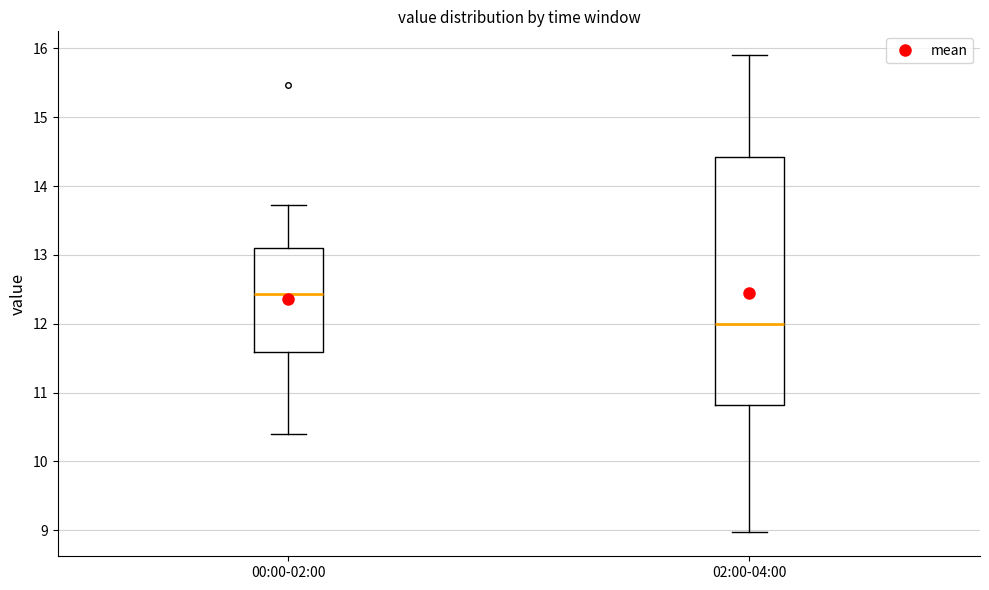

Where does the lower whisker of the box for 00:00-02:00 end on the y-axis? The values are not printed on the chart, so give them approximately, as read against the axis.

10.4